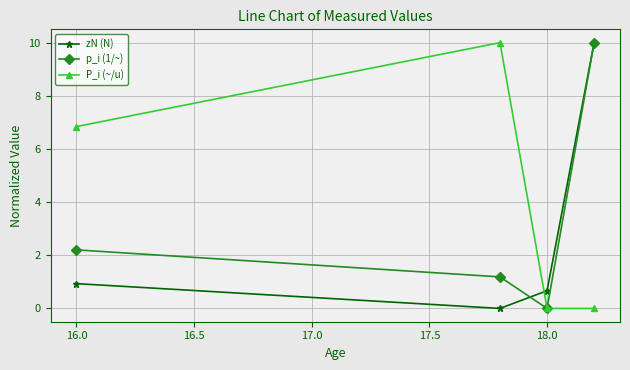

True or false: P_i (~/u) has more than 1 points higher than both neighbors.

False